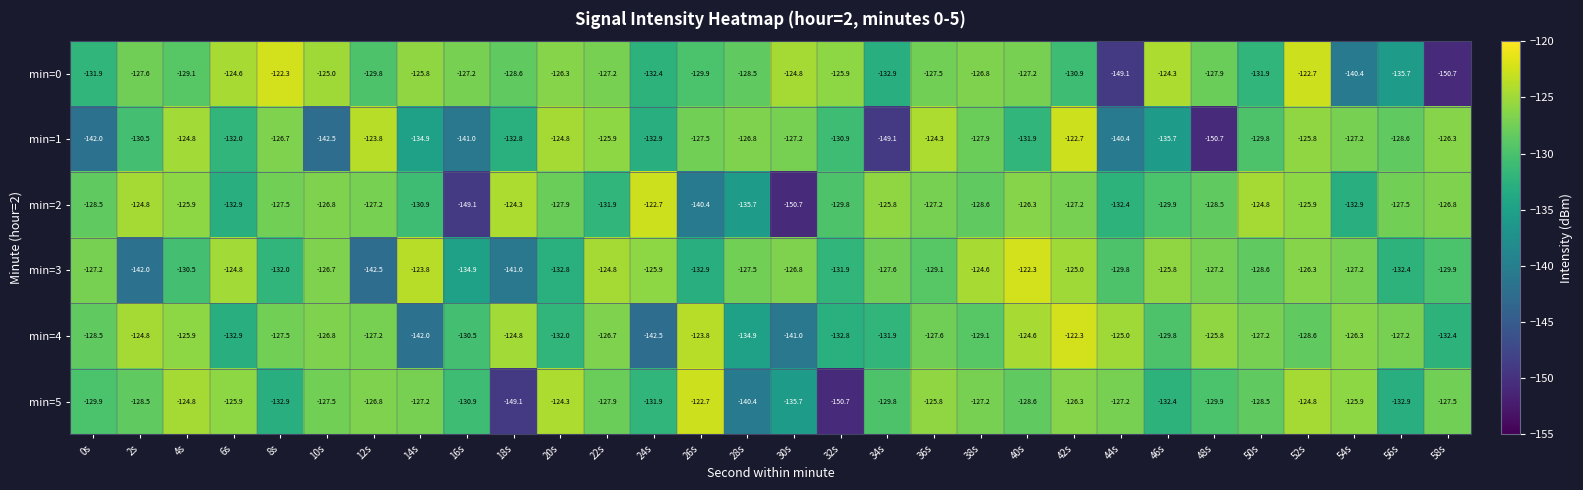

At which label is min=4 closest to -132?

20s